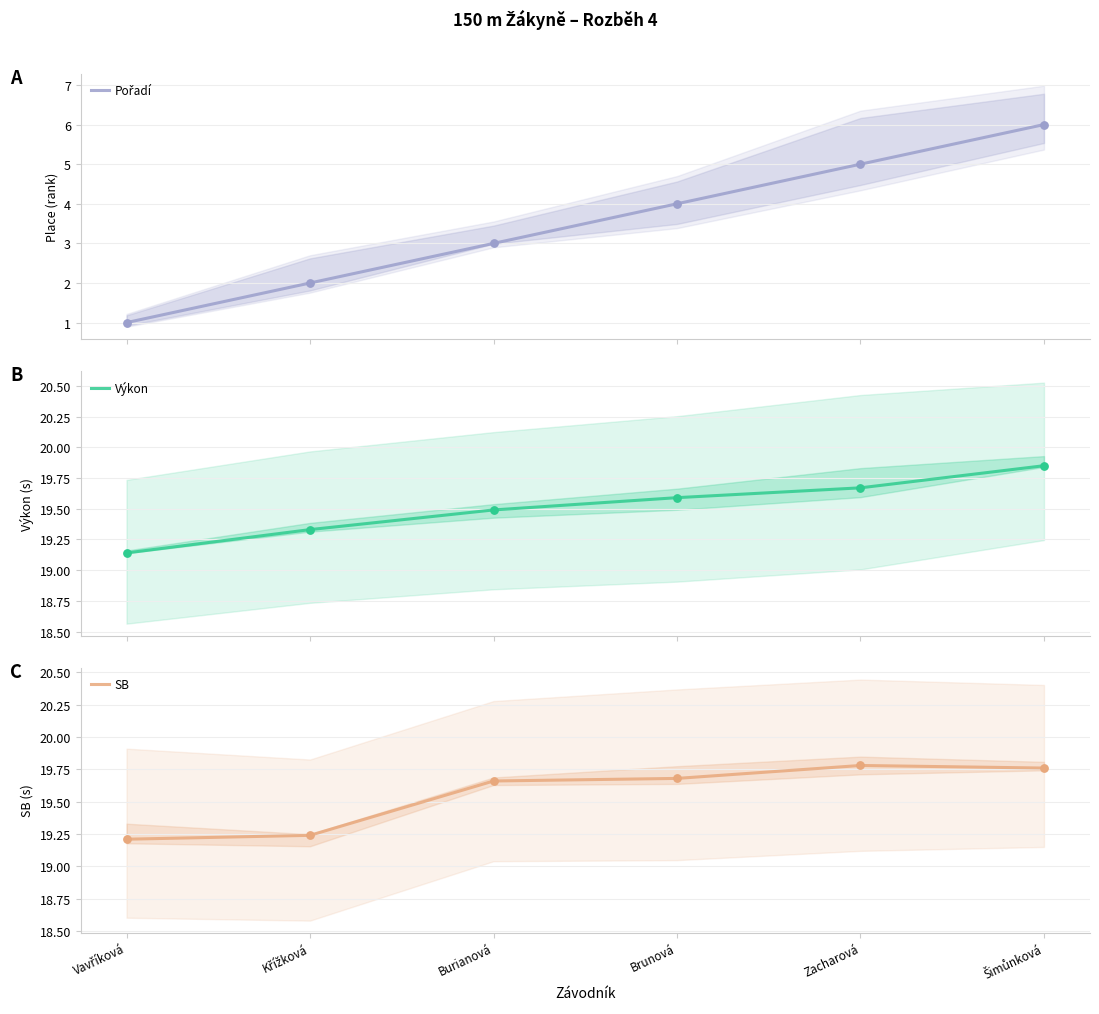

At how many categories does at least one series exceed 19?

6